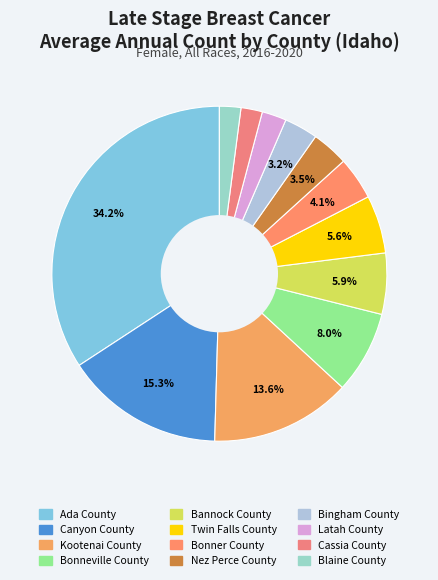

The Twin Falls County slice represents 19% of the pie. True or false?

False